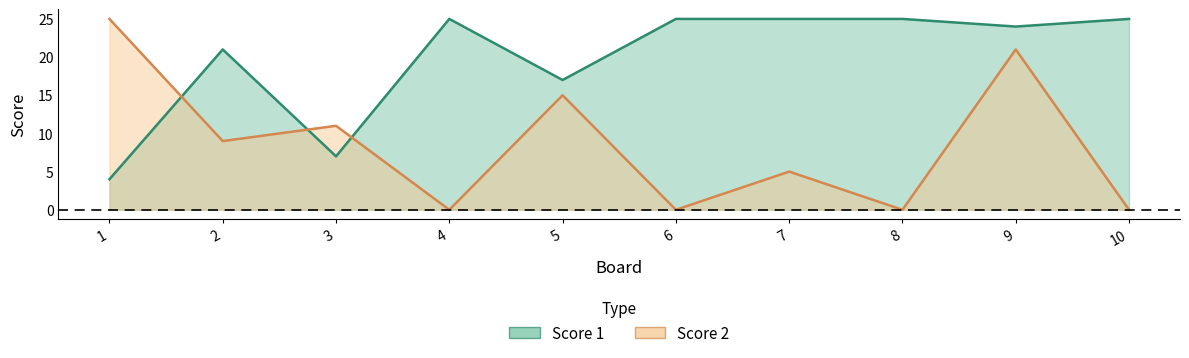

Rank the categories by Score 2 value from highest to lowest.

1, 9, 5, 3, 2, 7, 4, 6, 8, 10